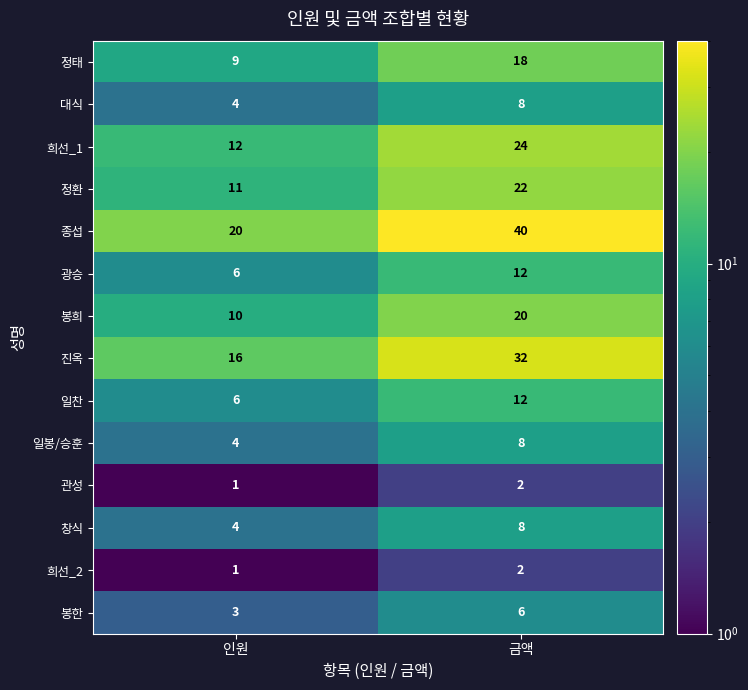

What is the difference between the maximum and minimum values in the 일찬 series?

6